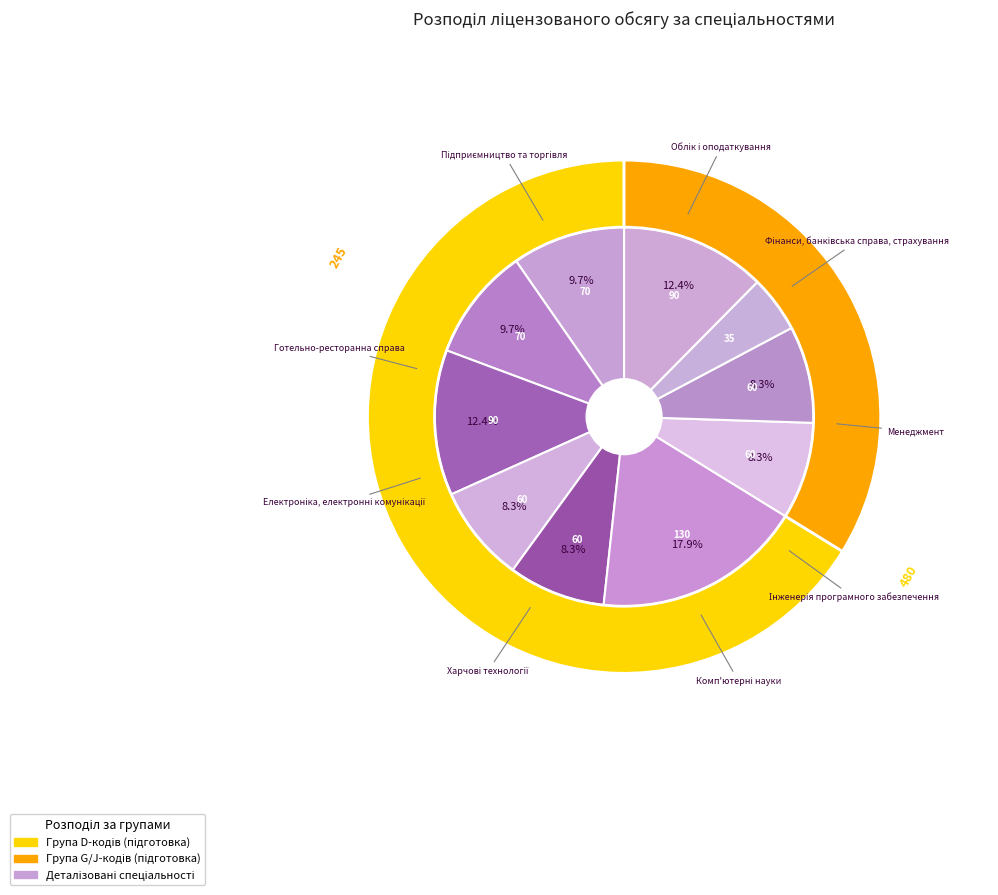

Does Електроніка, електронні комунікації represent more than half of the total?

No